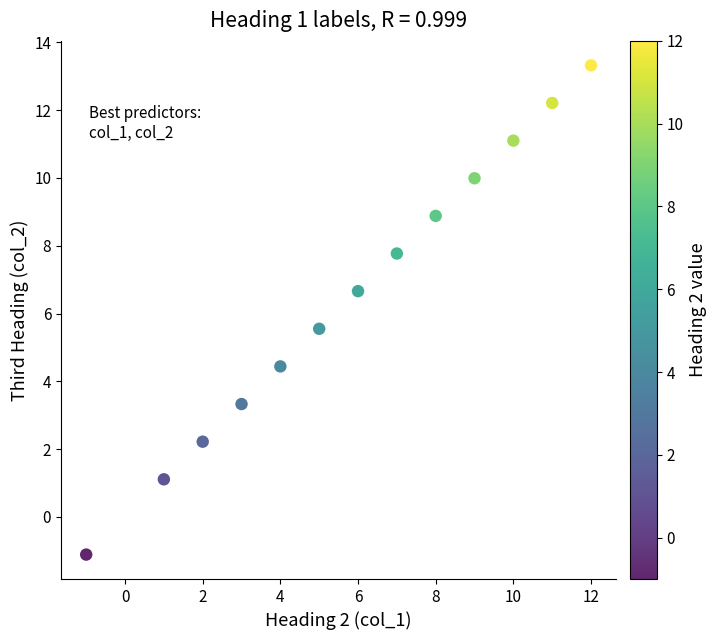

What is the range of X values (max minus min)?

13.0